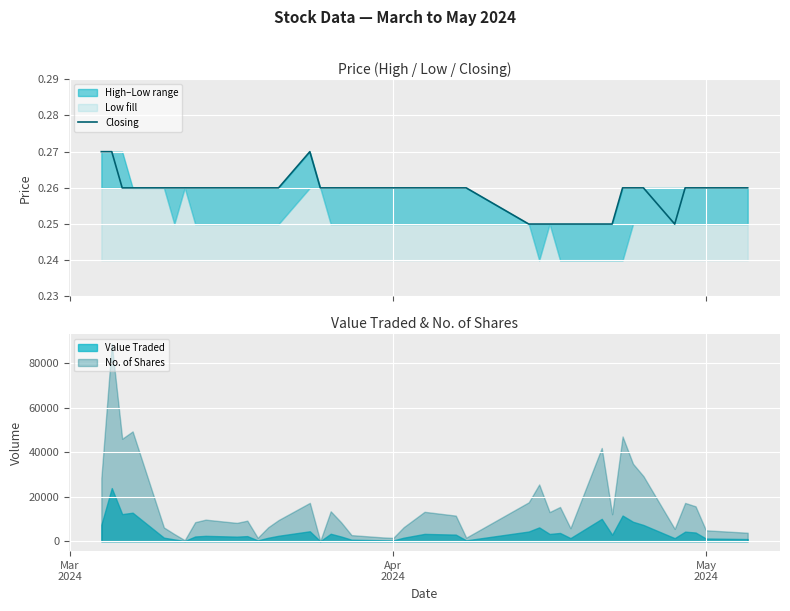

What is the smallest value displayed?

0.2